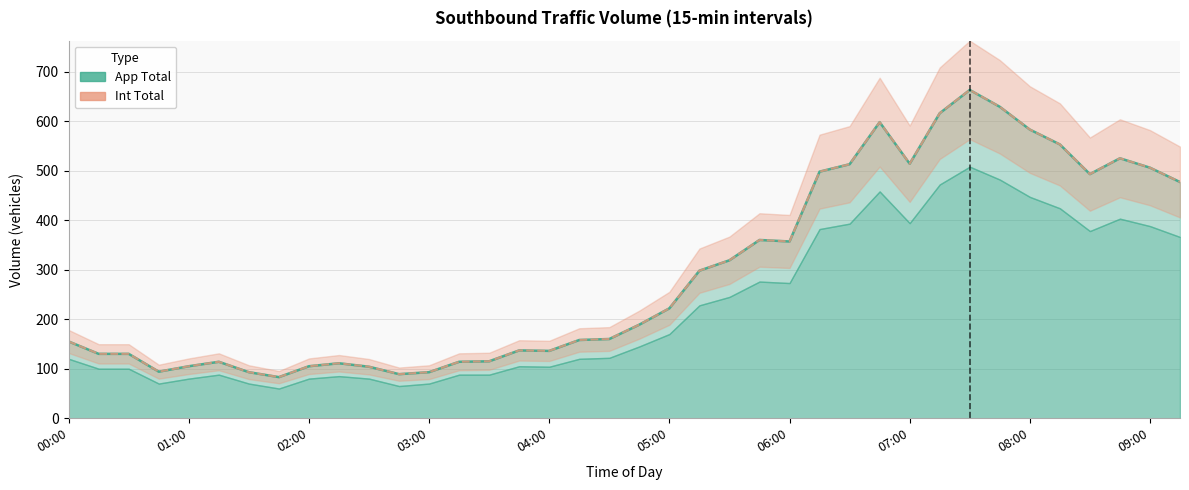

What is the lowest value of the App Total series?

83